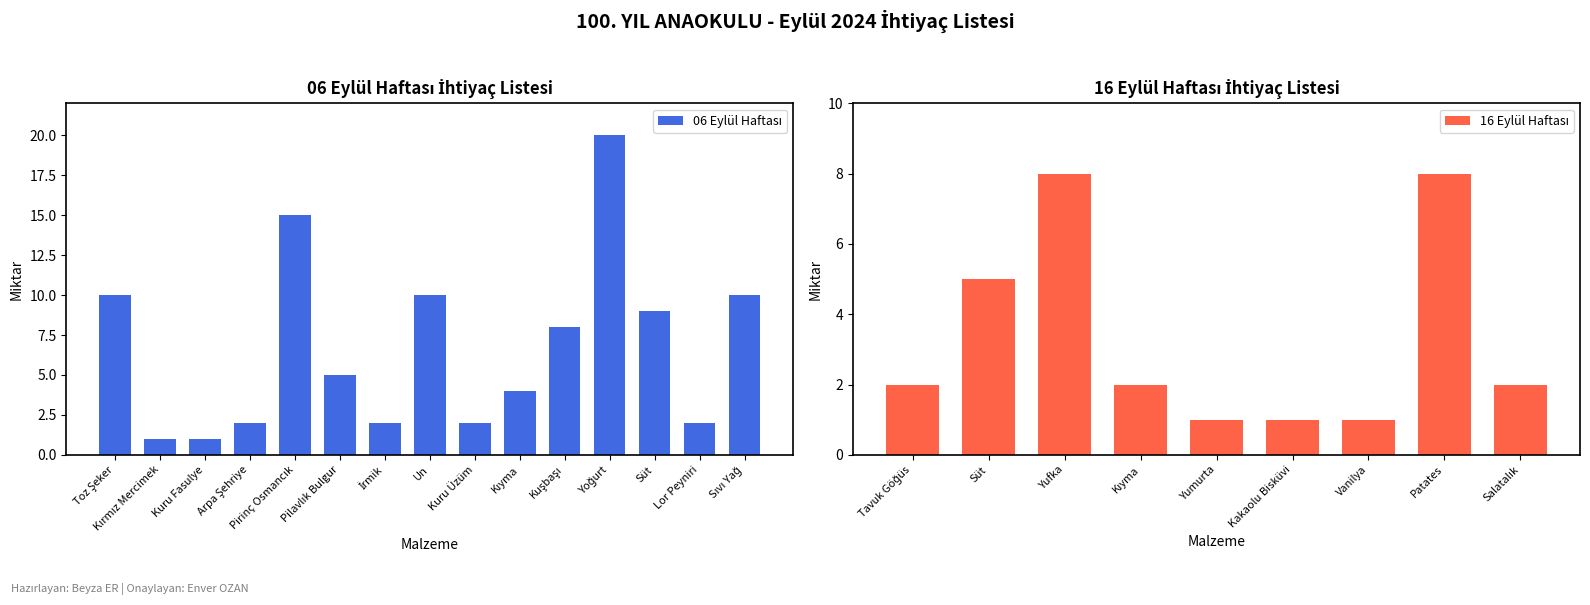

Which has a higher value, Yoğurt or Kakao?

Yoğurt